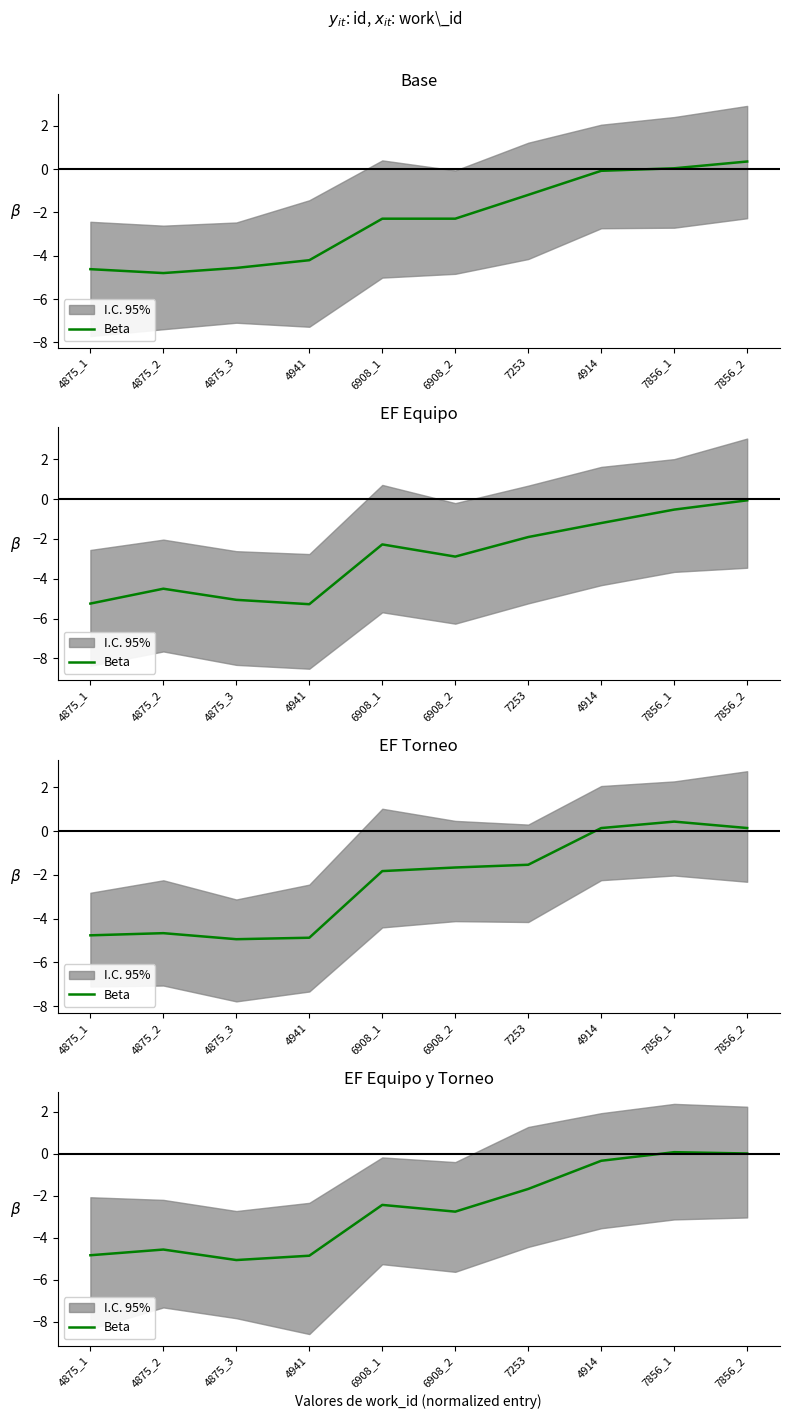

Count the number of values greater than -2.

4